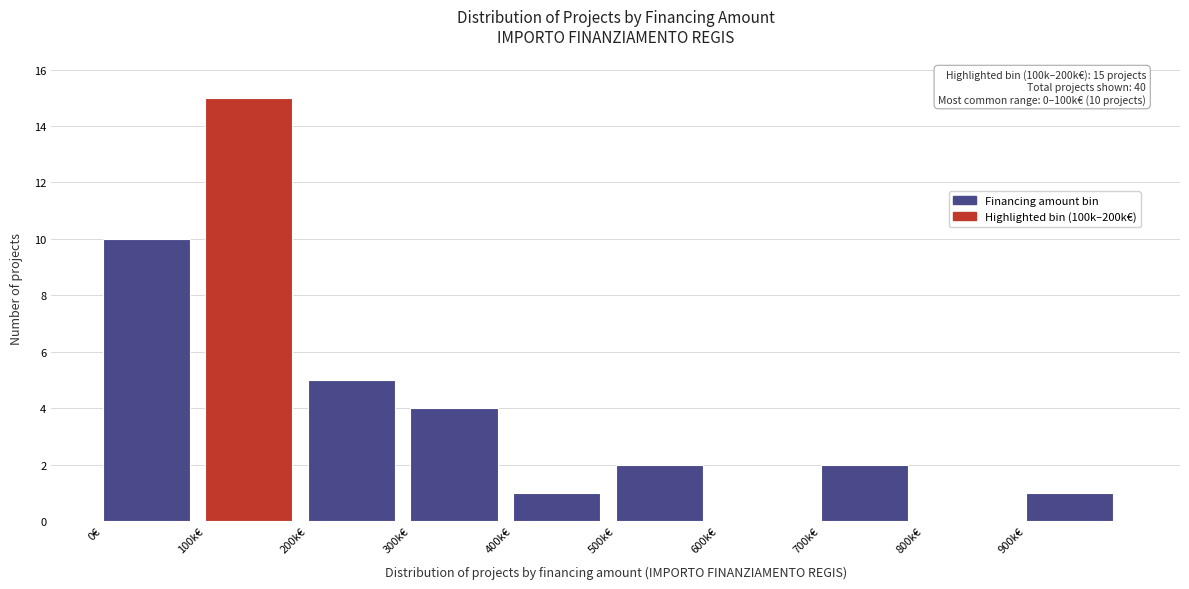

Reading right to left, extract all data points from this chart.

900k€=1	800k€=0	700k€=2	600k€=0	500k€=2	400k€=1	300k€=4	200k€=5	100k€=15	0€=10